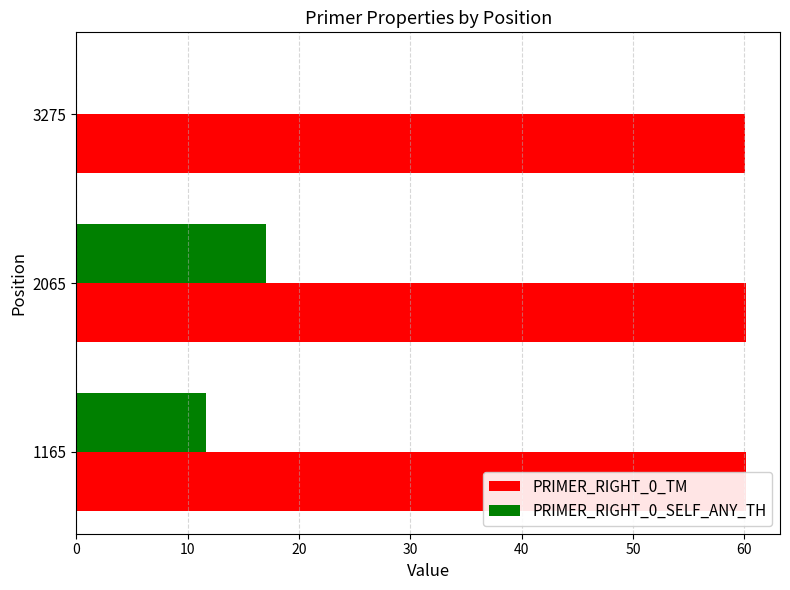

Is it true that PRIMER_RIGHT_0_SELF_ANY_TH equals 17.0 at 2065?

True